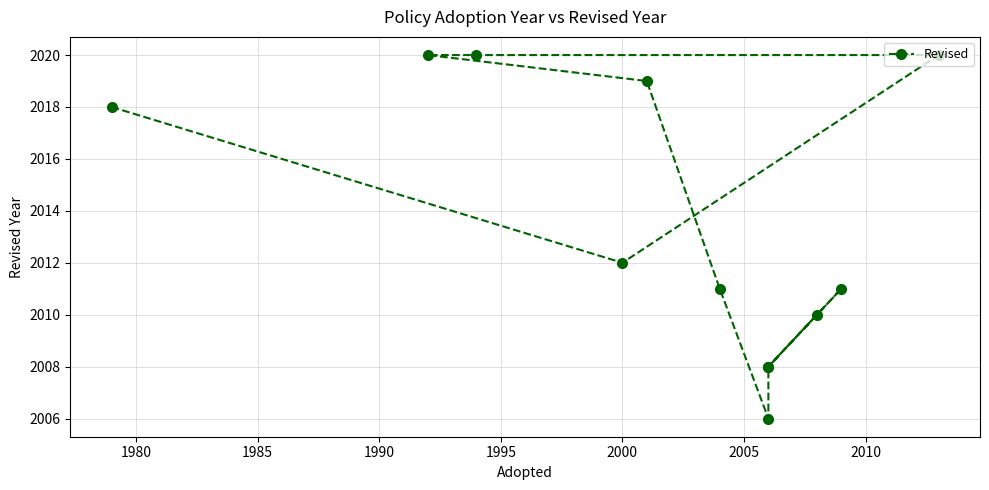

What is the smallest value displayed?

2006